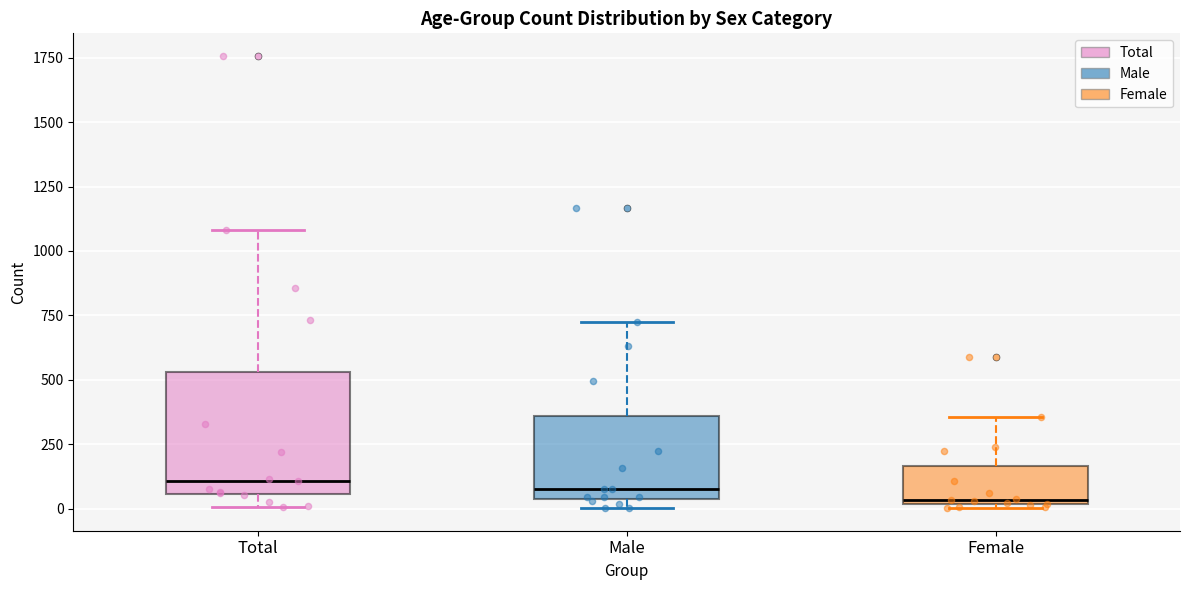

Comparing the boxes themselves (not the whiskers), which one is the tallest?

Total